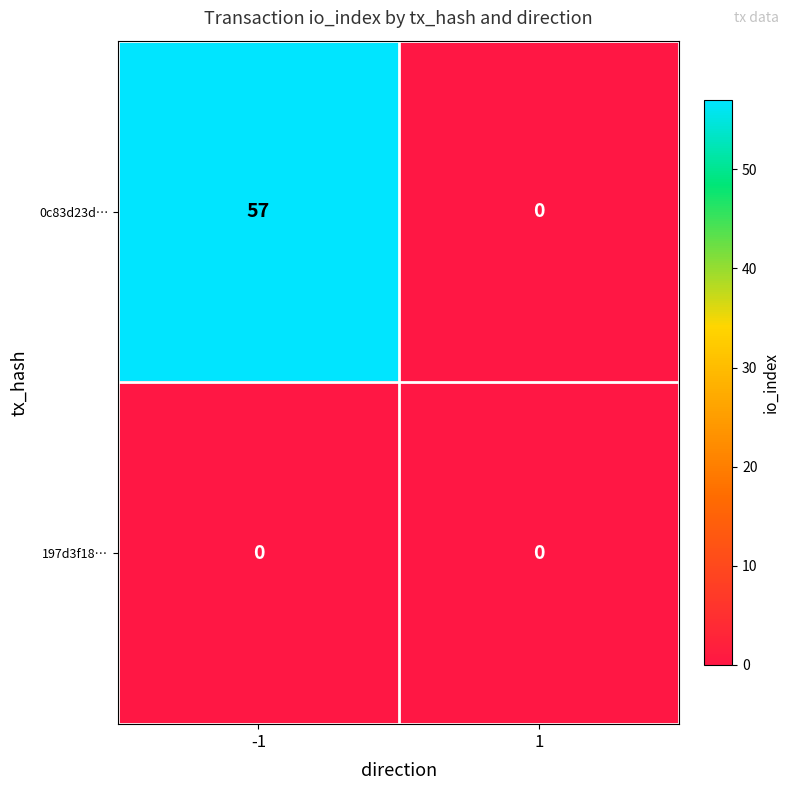

Is the value of 0c83d23d… at -1 greater than the value of 197d3f18… at -1?

Yes